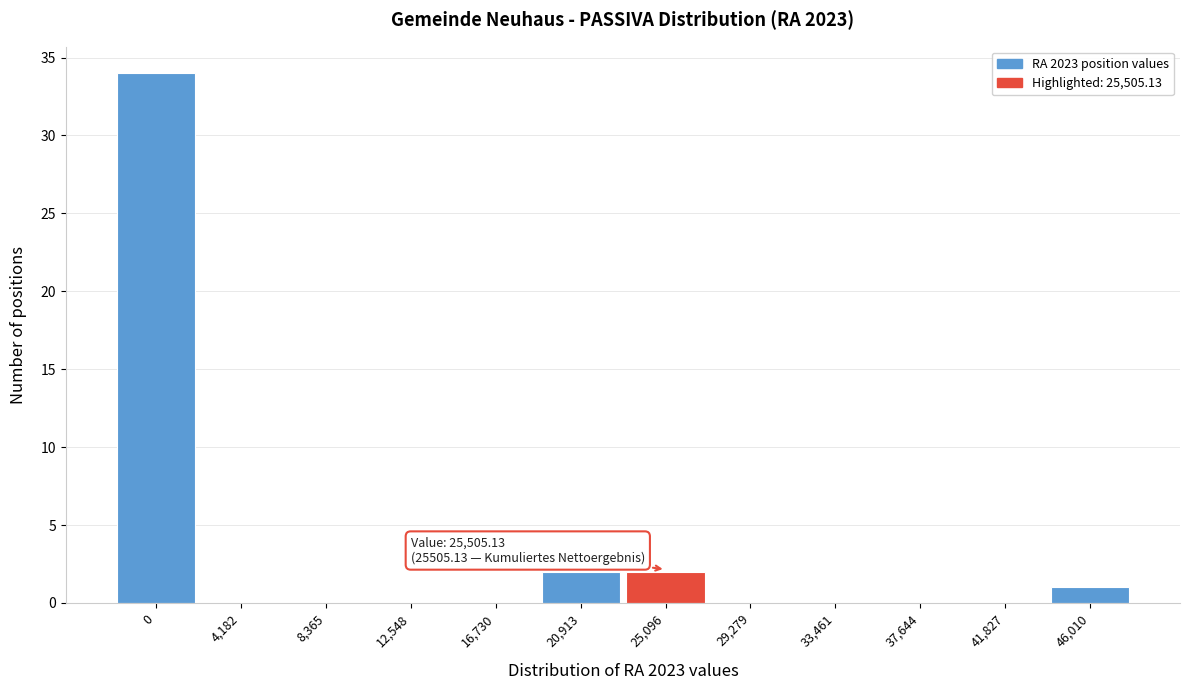

Reading left to right, list all the values displayed in this chart.

0=34	4,182=0	8,365=0	12,548=0	16,730=0	20,913=2	25,096=2	29,279=0	33,461=0	37,644=0	41,827=0	46,010=1